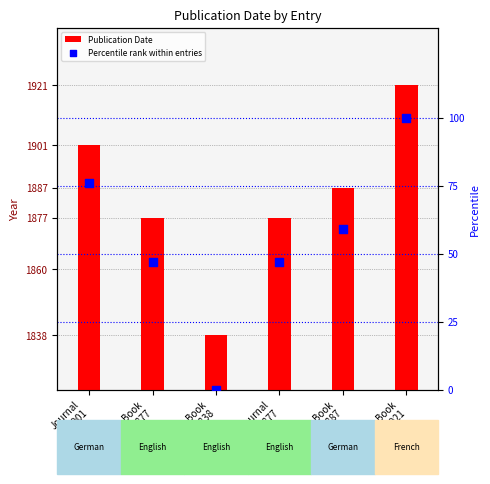

What are all the series names shown in the legend?

Publication Date, Percentile rank within entries